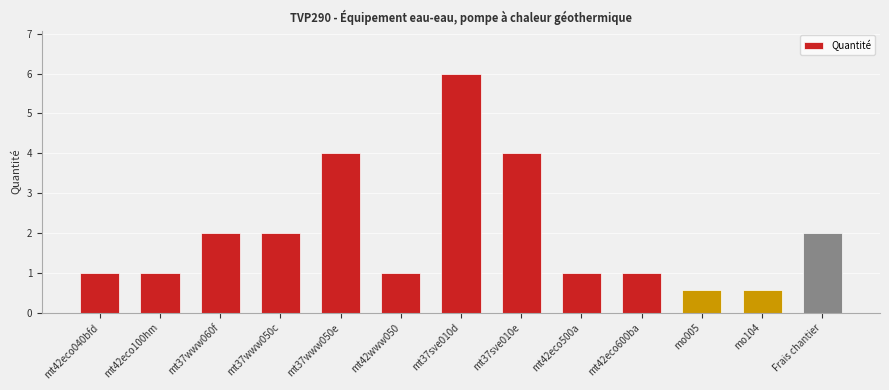

What is the maximum value shown in the chart?

6.0